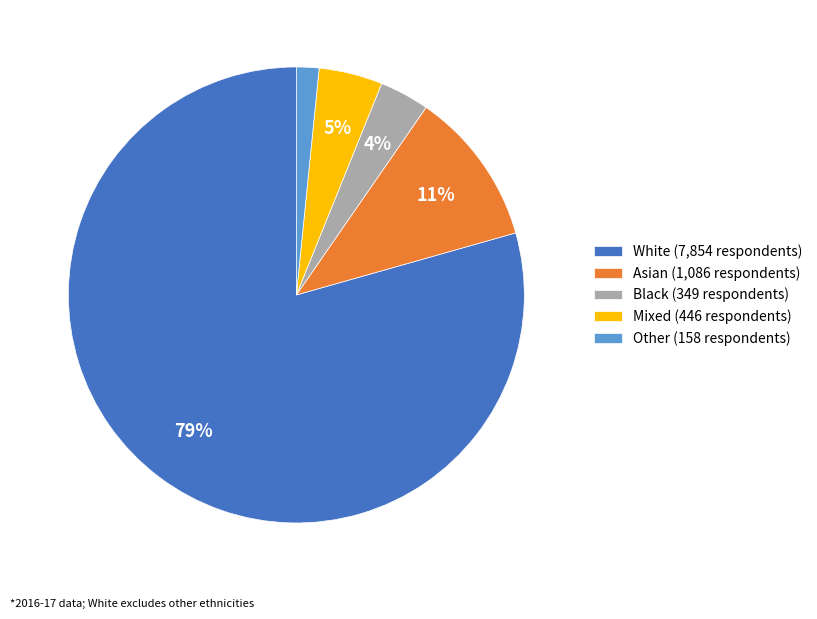

Is the sum of Mixed (446 respondents) and White (7,854 respondents) greater than half?

Yes